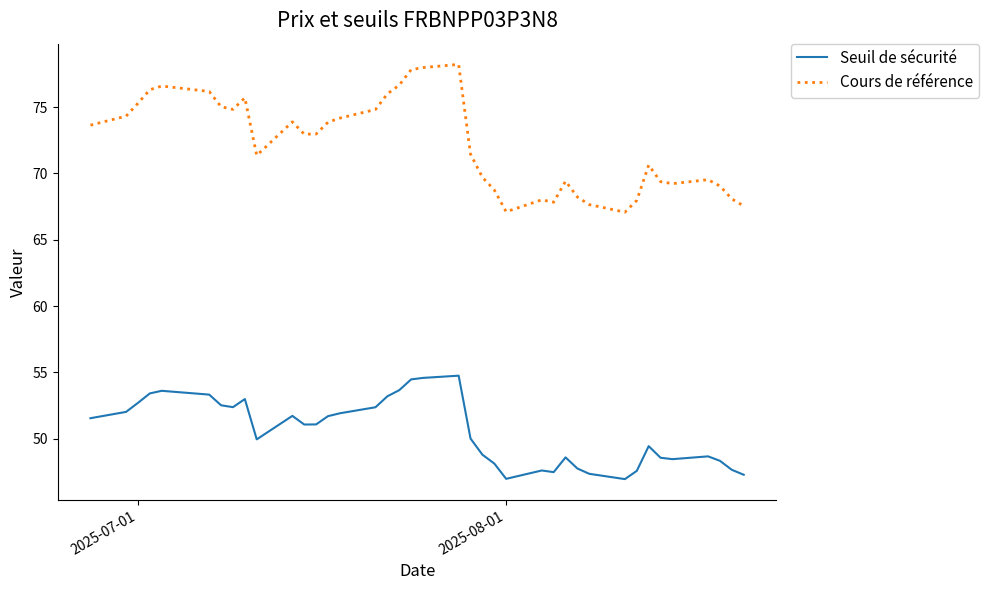

True or false: Seuil de sécurité and Cours de référence intersect in this chart.

False